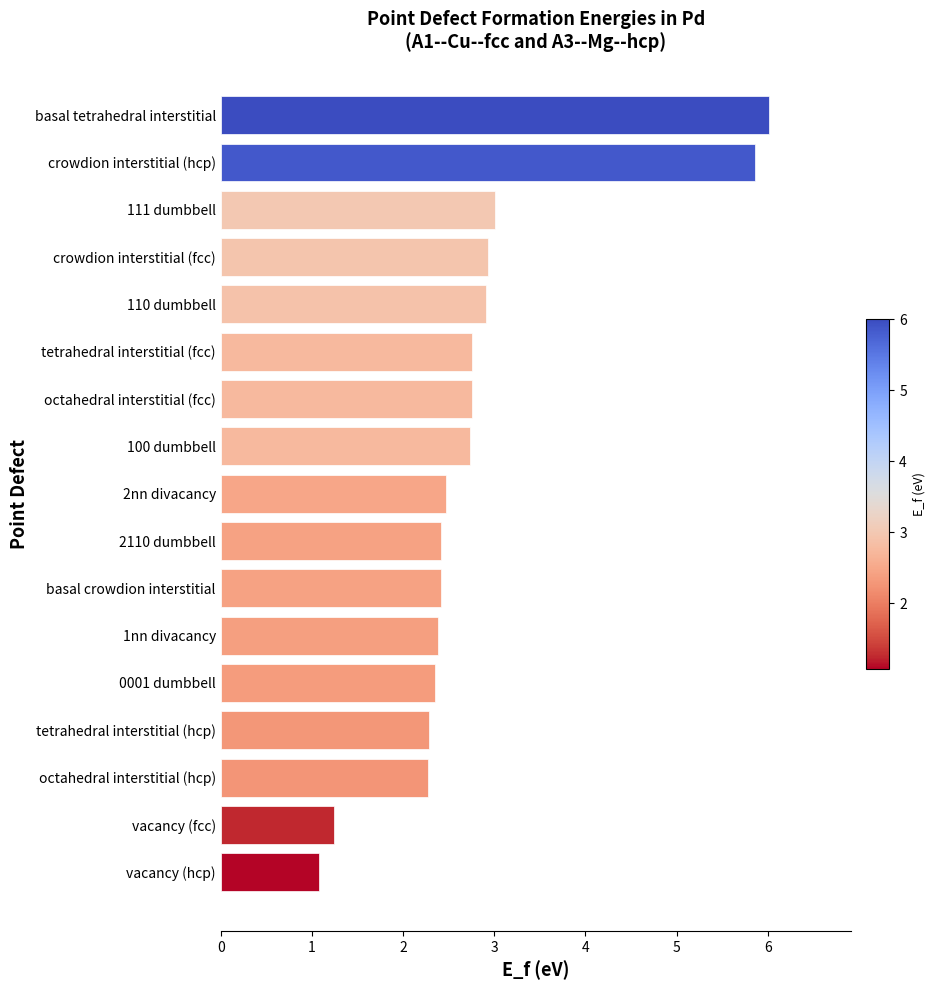

The chart shows a value of 1.2 at vacancy (fcc). True or false?

True